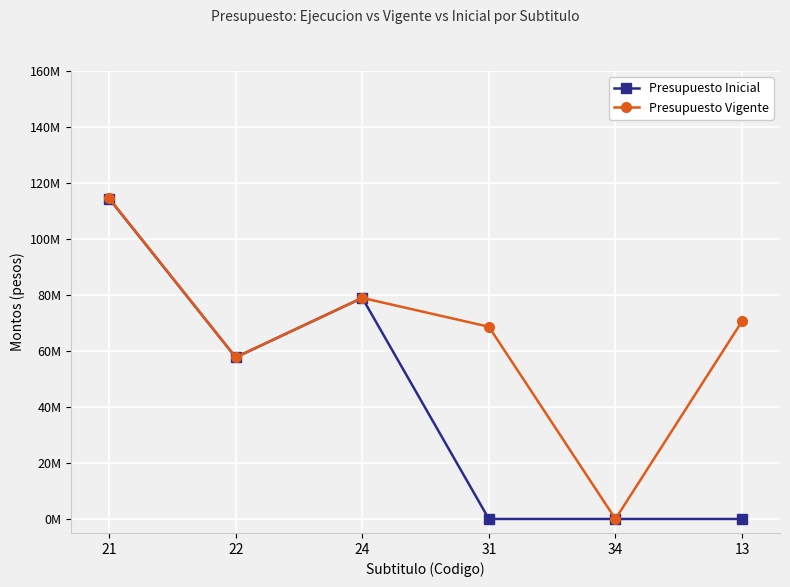

Does the chart have visible grid lines?

Yes